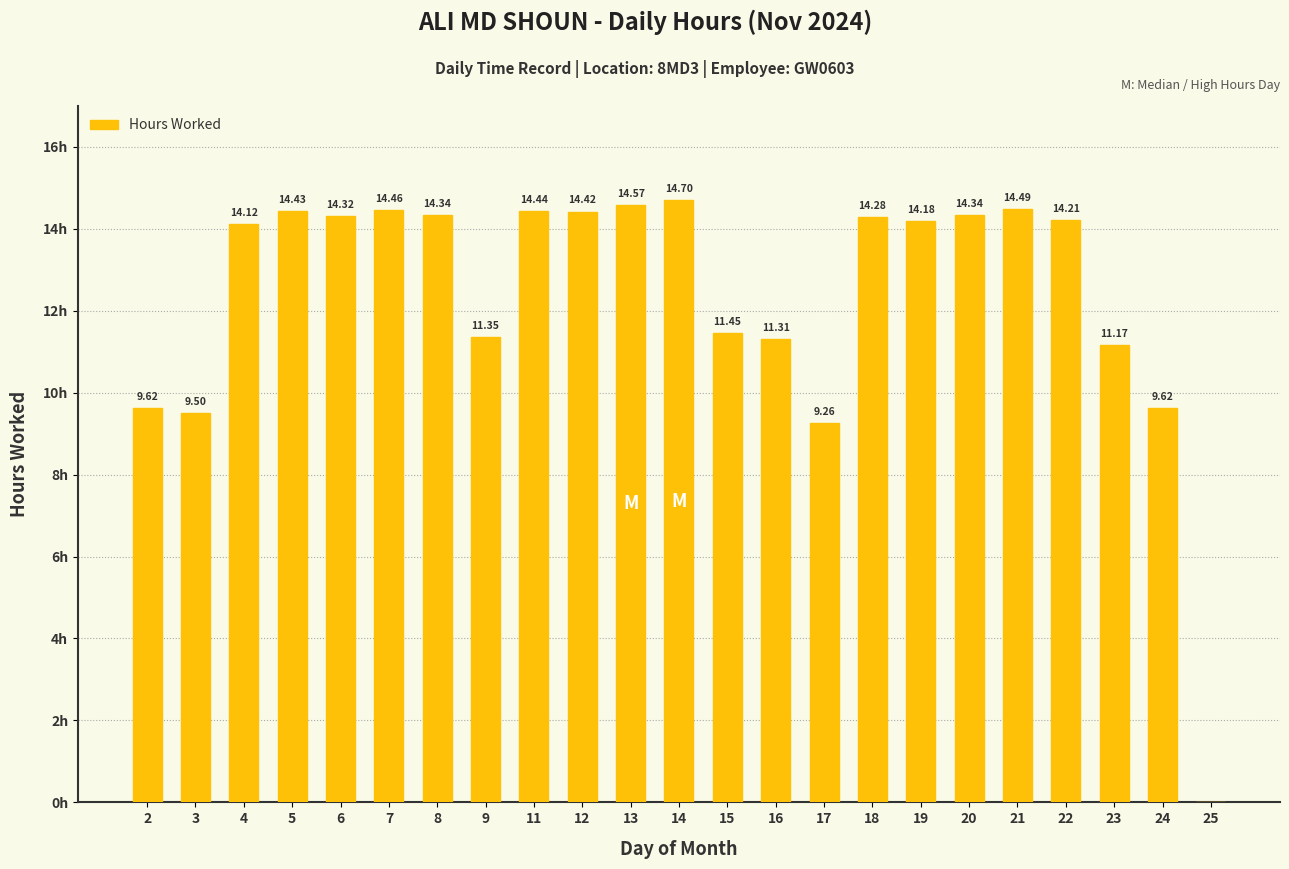

Are the bars horizontal?

No